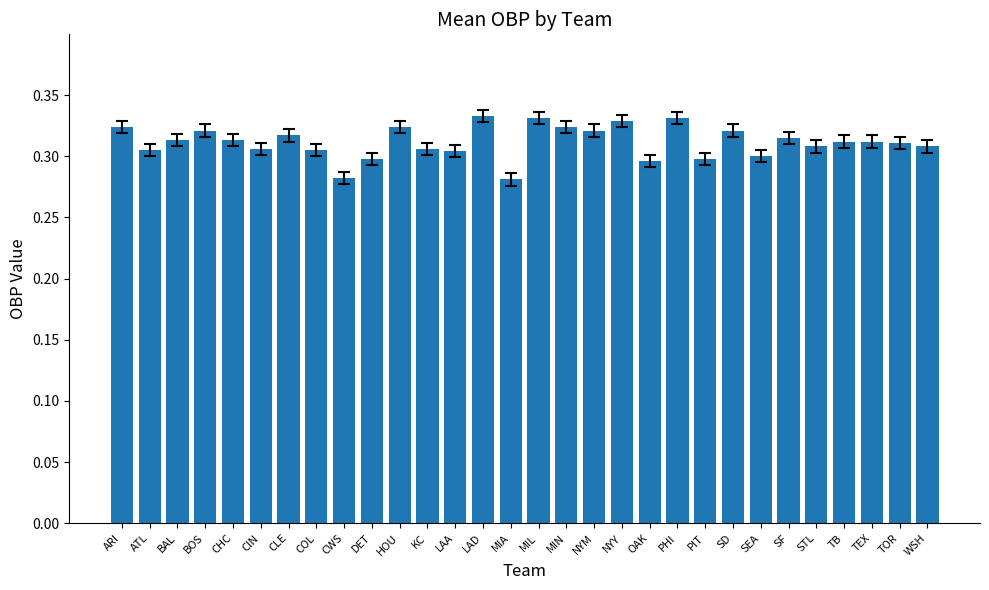

Which has a higher value, NYM or TEX?

NYM